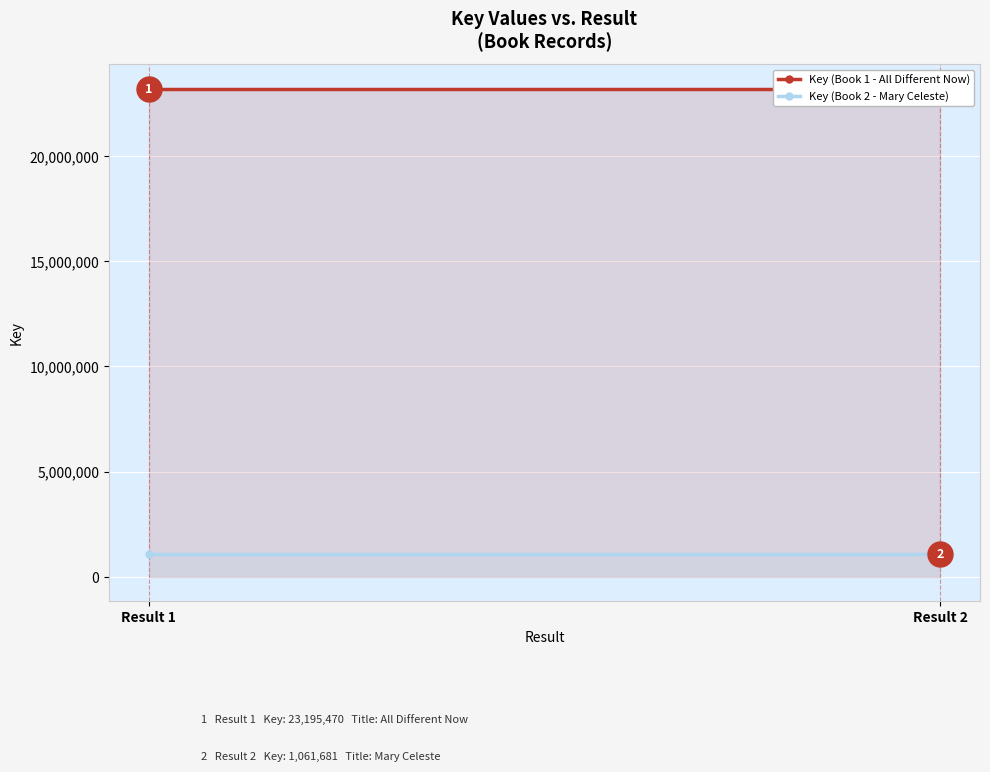

At which label is Key (Book 1 - All Different Now) closest to 23195470?

Result 1